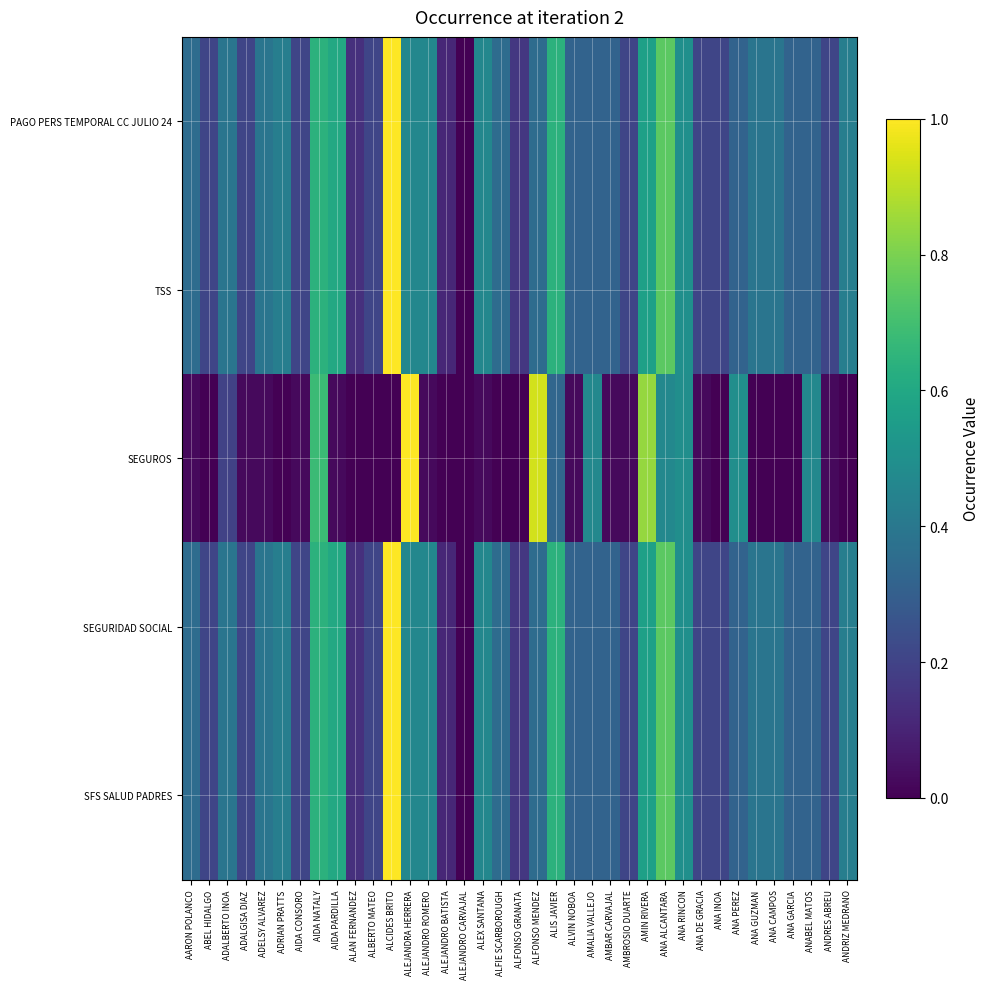

Which has a higher value, ANA CAMPOS or ALEJANDRO BATISTA?

ANA CAMPOS